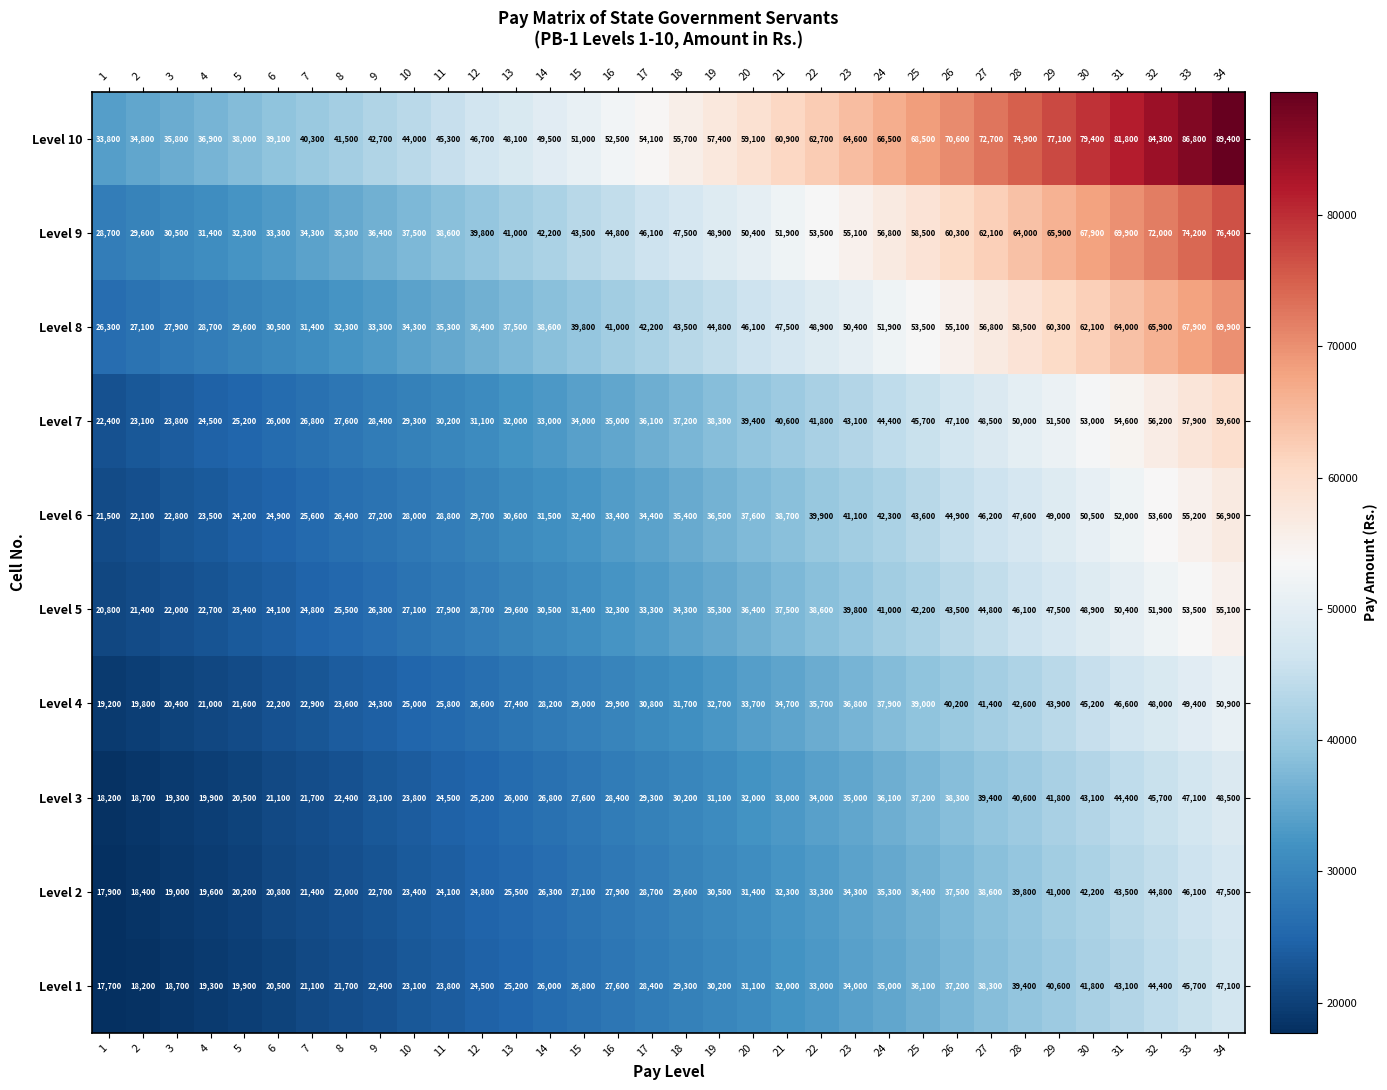

Is it true that Level 4 equals 37900 at 24?

True